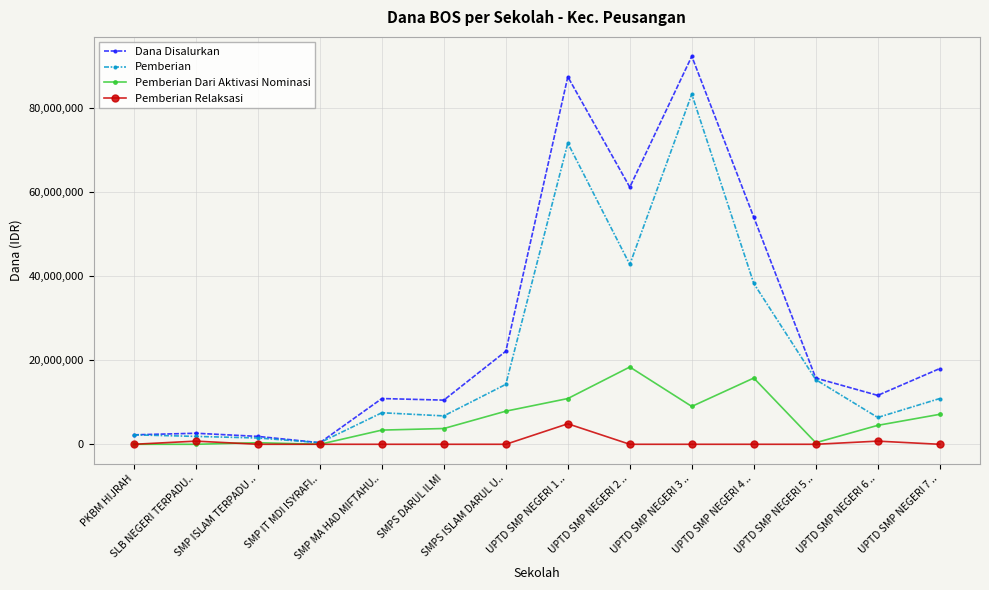

How many data points in Pemberian are less than 10875000?

7